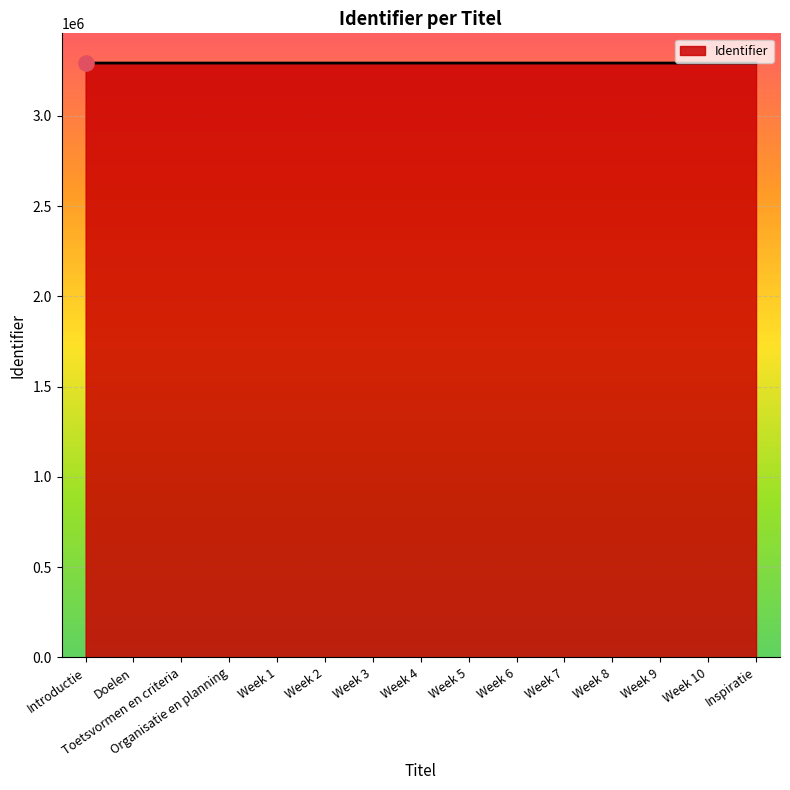

What is the change in value from Toetsvormen en criteria to Week 10?

+21